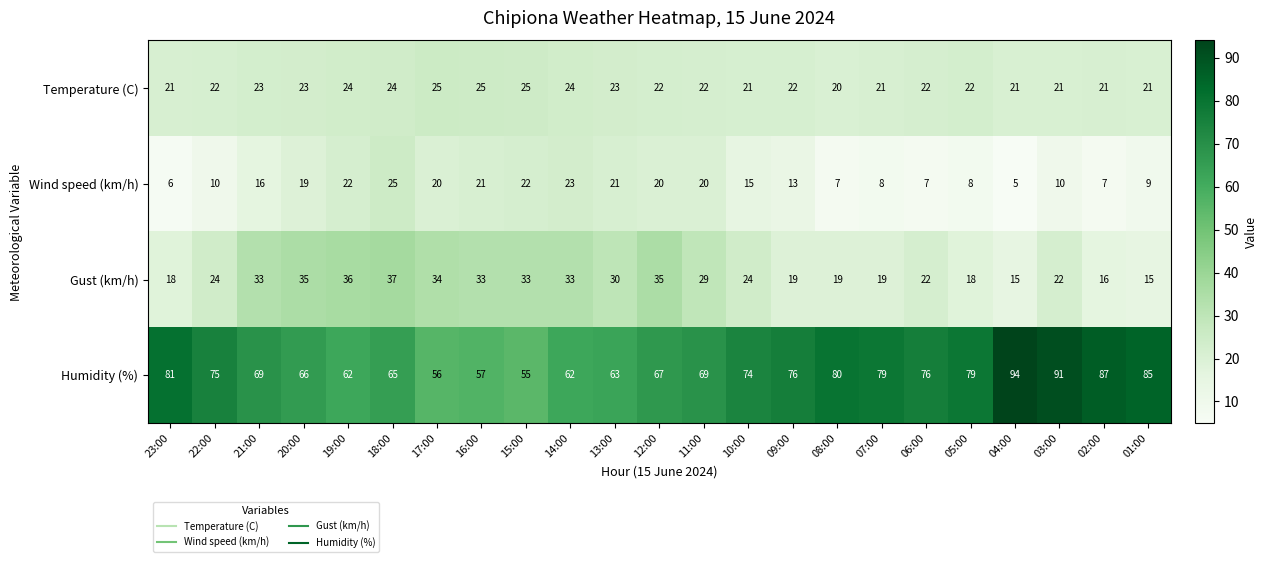

Read the Humidity (%) value at 13:00, to the nearest 10.

60